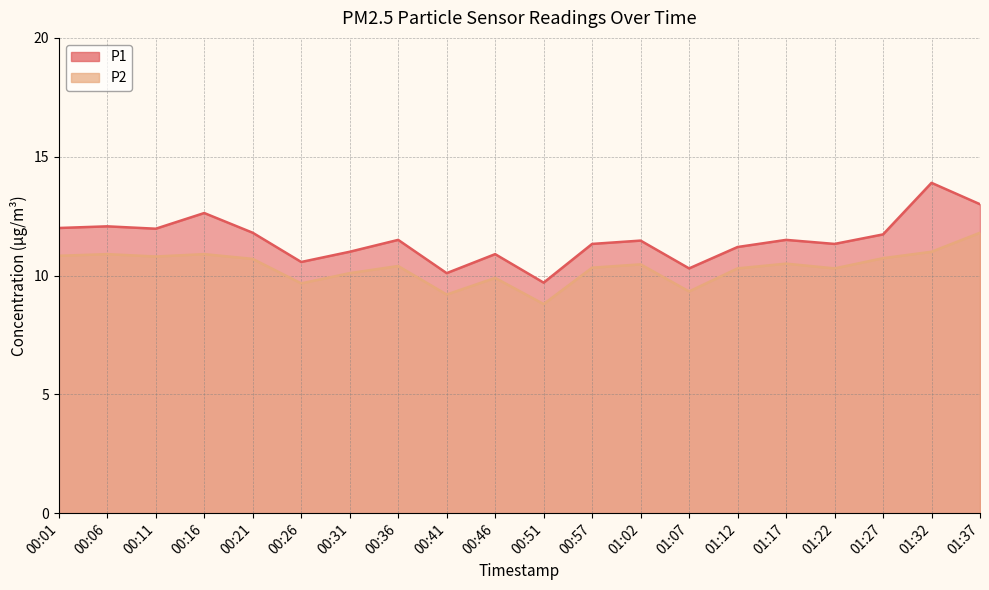

What is the label of the 18th point from the left?

01:27